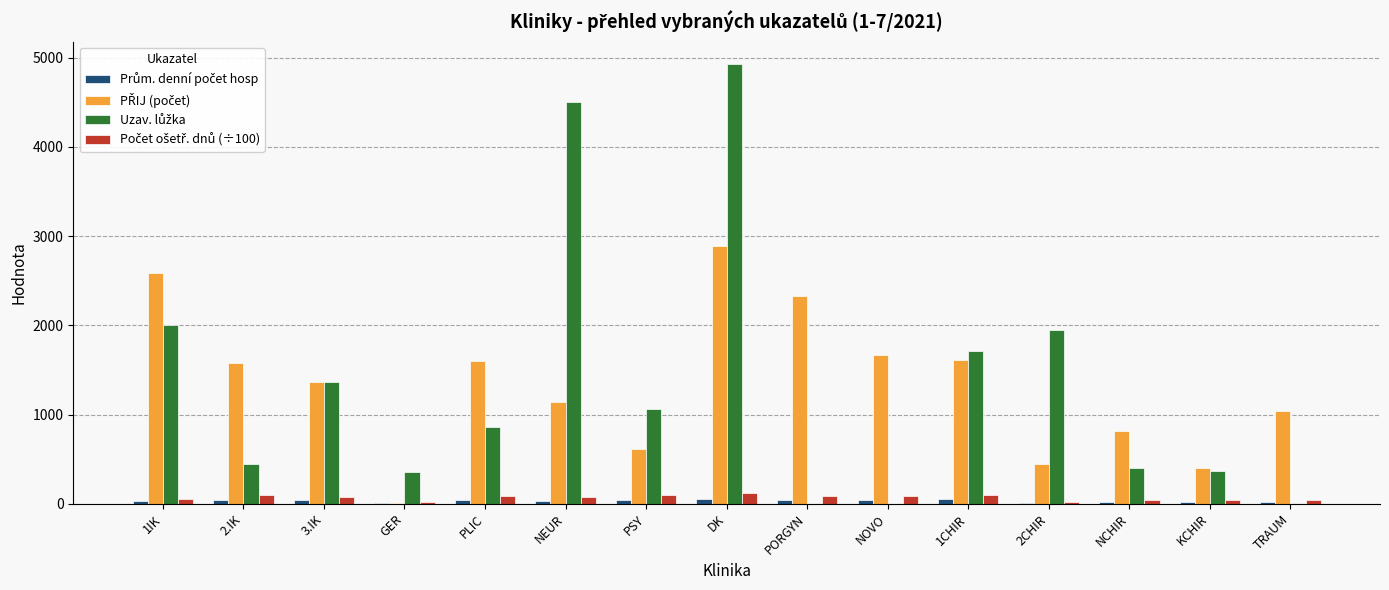

At which category does the chart reach its peak across all series?

DK